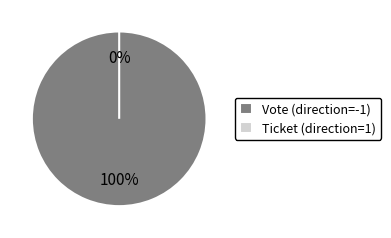

To the nearest percent, what is the difference between the largest and smallest slice percentages?

100%